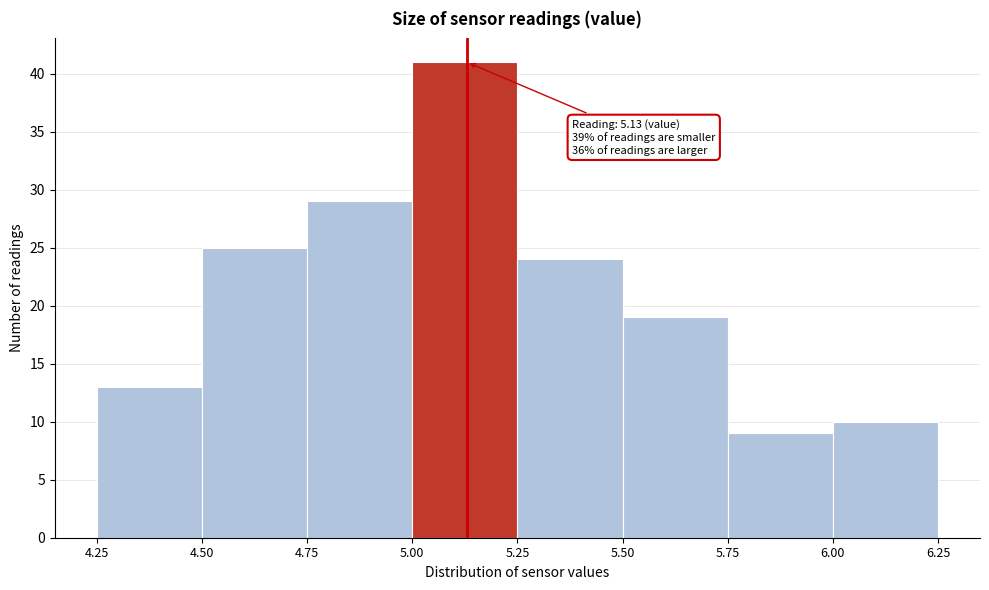

Which range on the x-axis has the tallest bar?

5.00 to 5.25